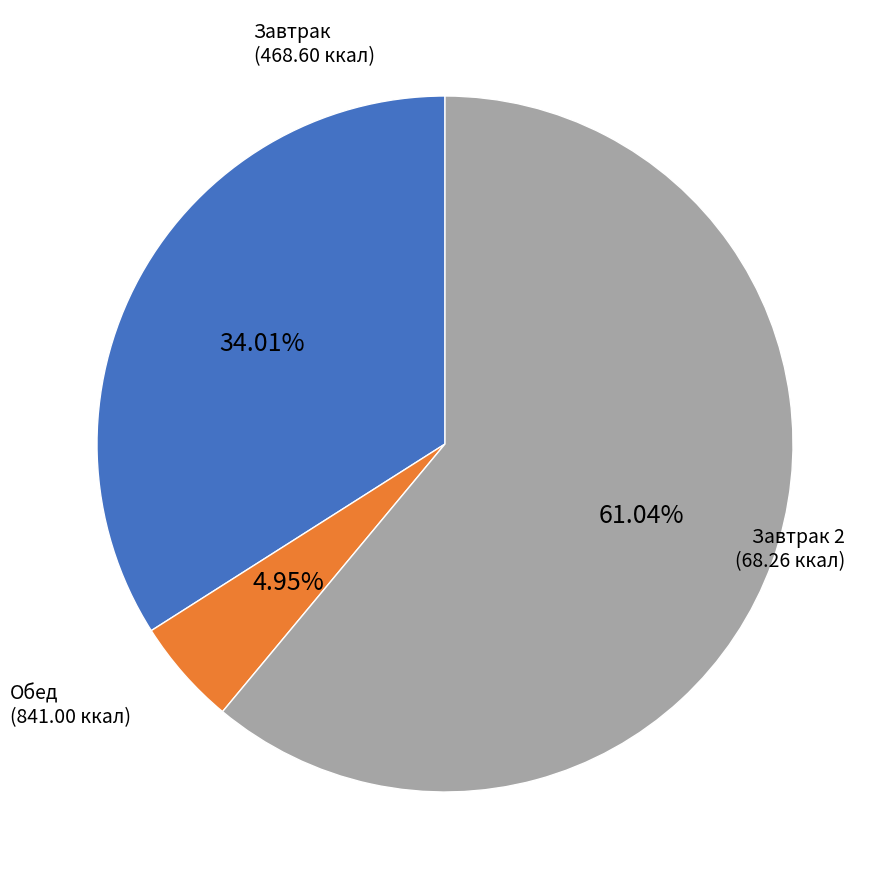

Is there any slice that represents more than half of the pie?

Yes